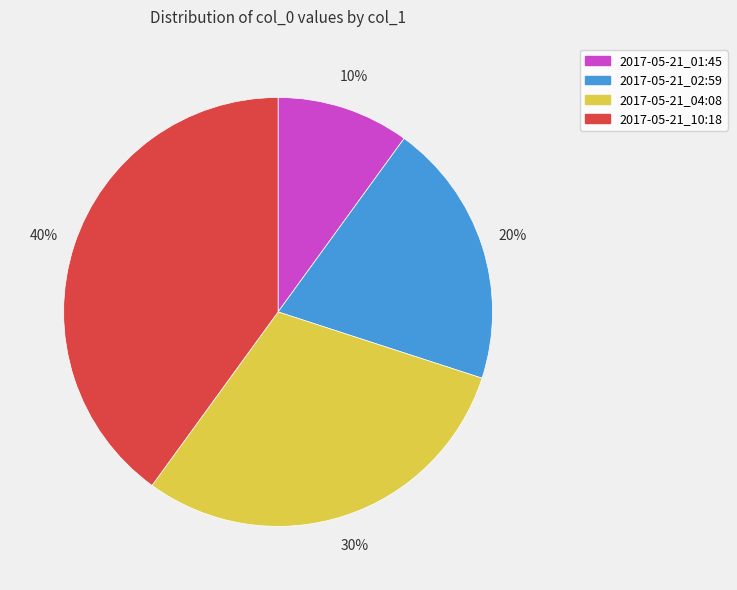

How many slices are in this pie chart?

4